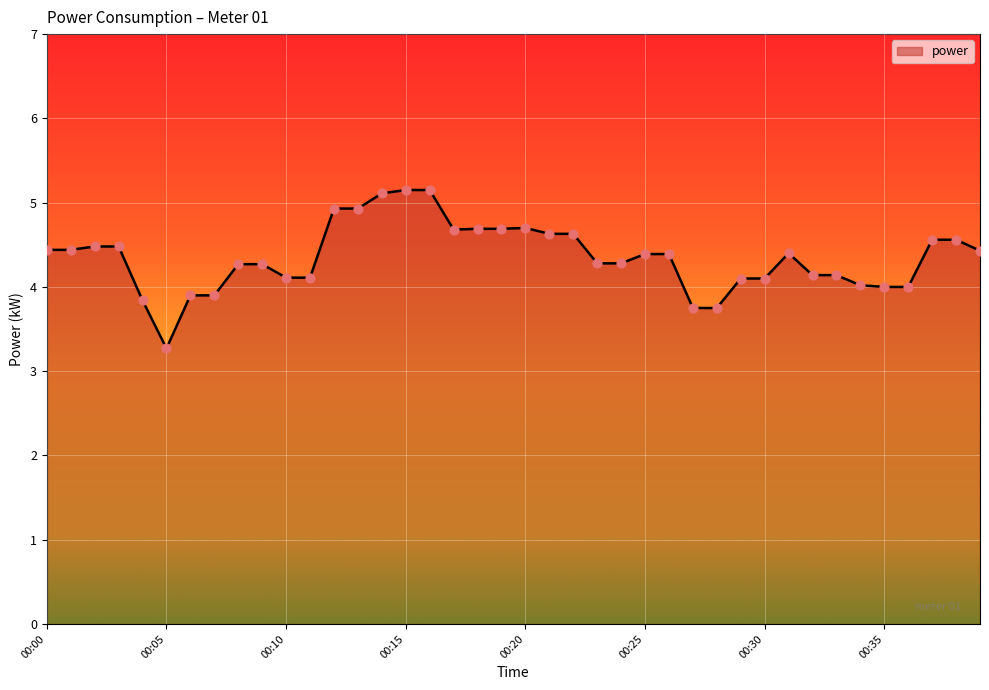

What is the smallest value displayed?

3.3